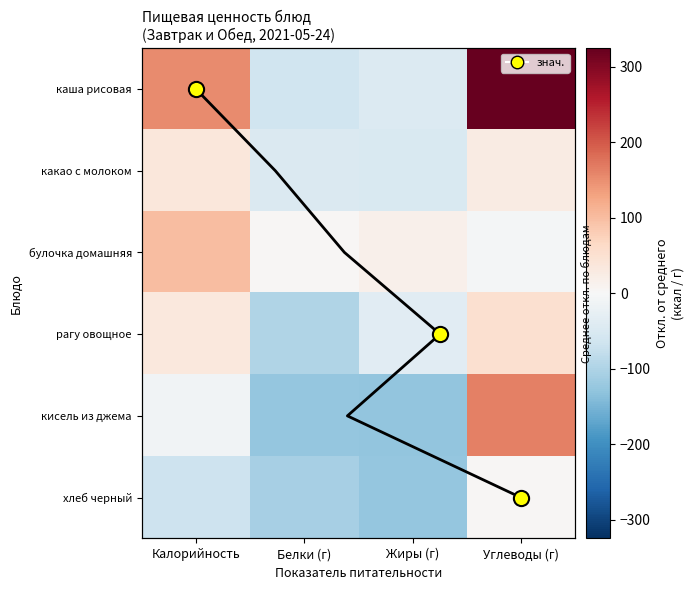

True or false: каша рисовая has a value of -44.5 at Жиры (г).

True